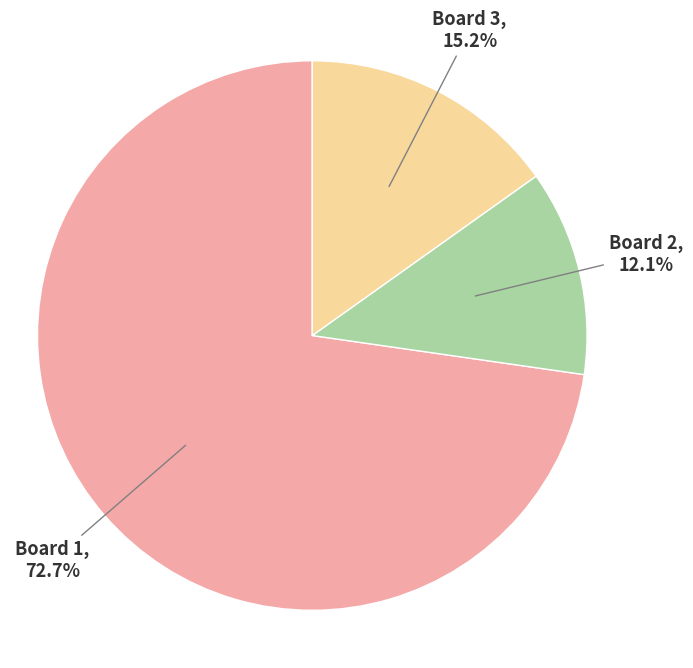

The Board 1 slice represents 66% of the pie. True or false?

False